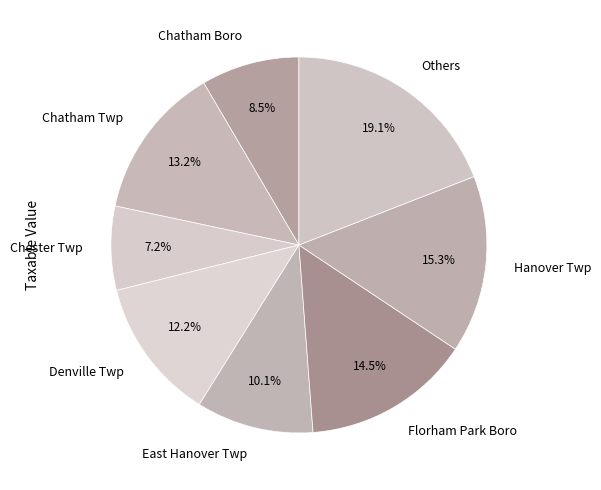

How many slices are in this pie chart?

8